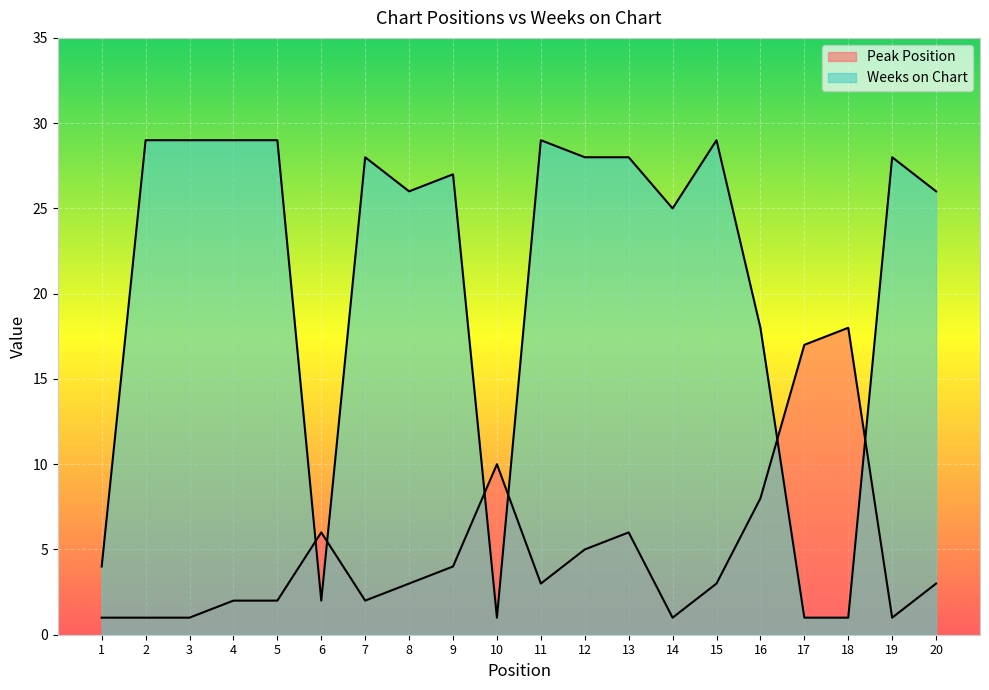

True or false: Peak Position has more than 1 interior local peaks.

True